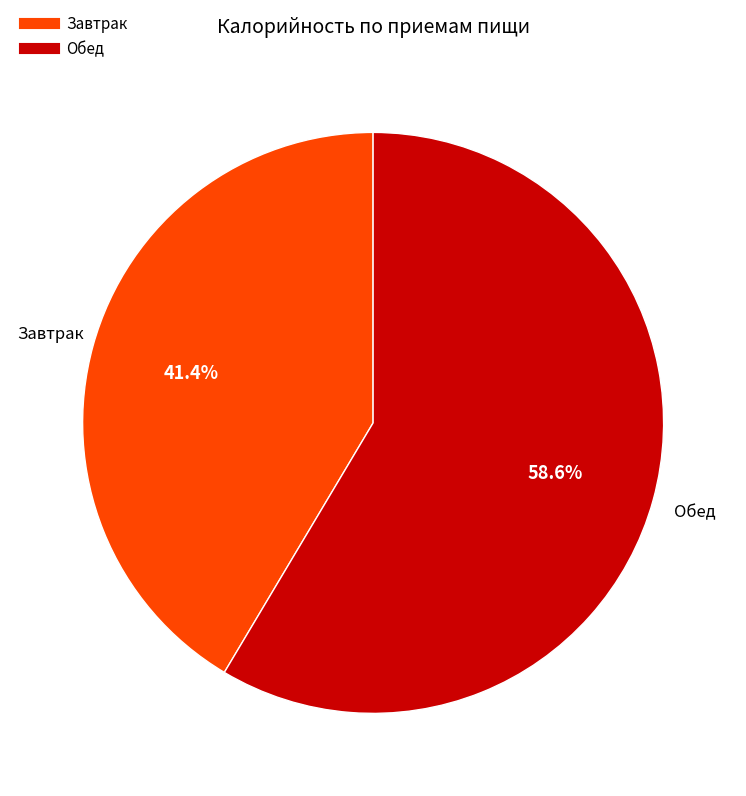

Is there a majority slice in this chart?

Yes